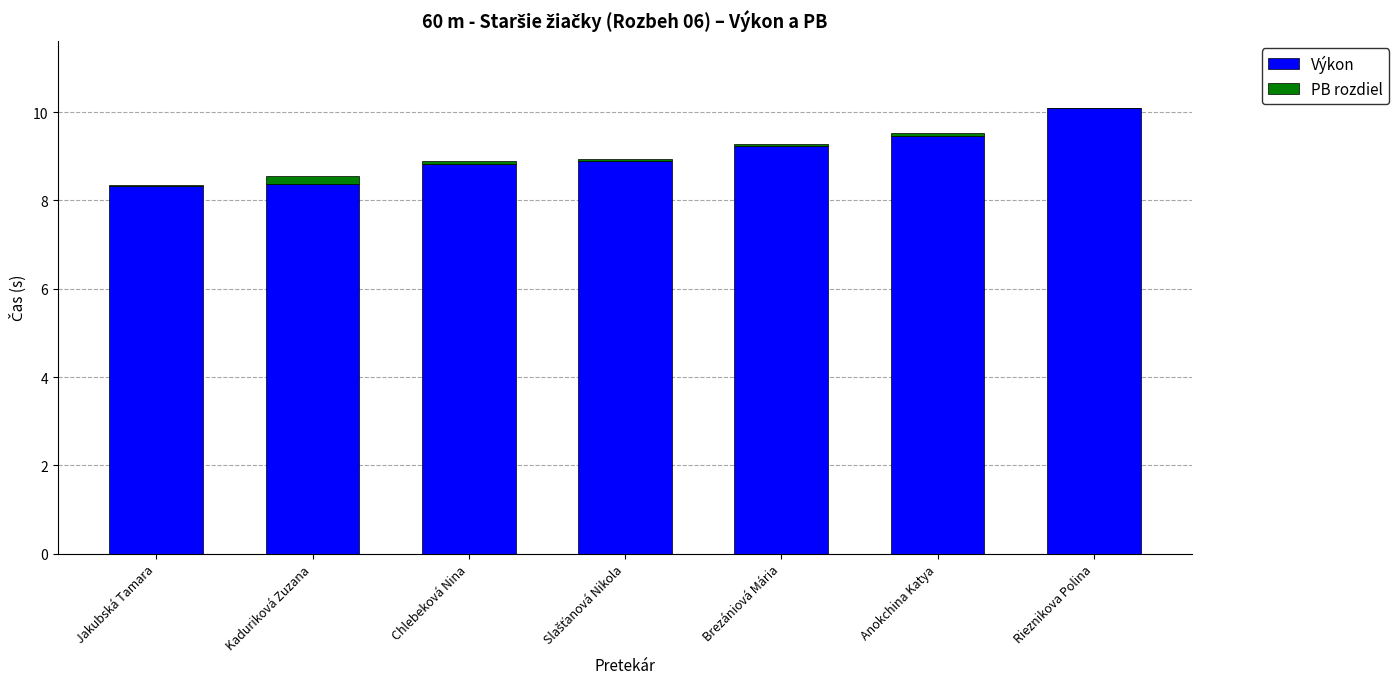

True or false: Výkon has a value of 5.0 at Brezániová Mária.

False